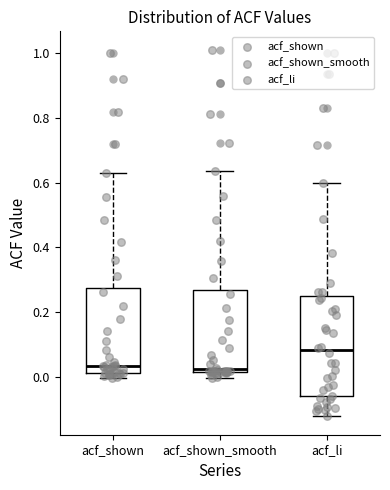

Which box is the tallest, from its lower edge to its upper edge?

acf_li